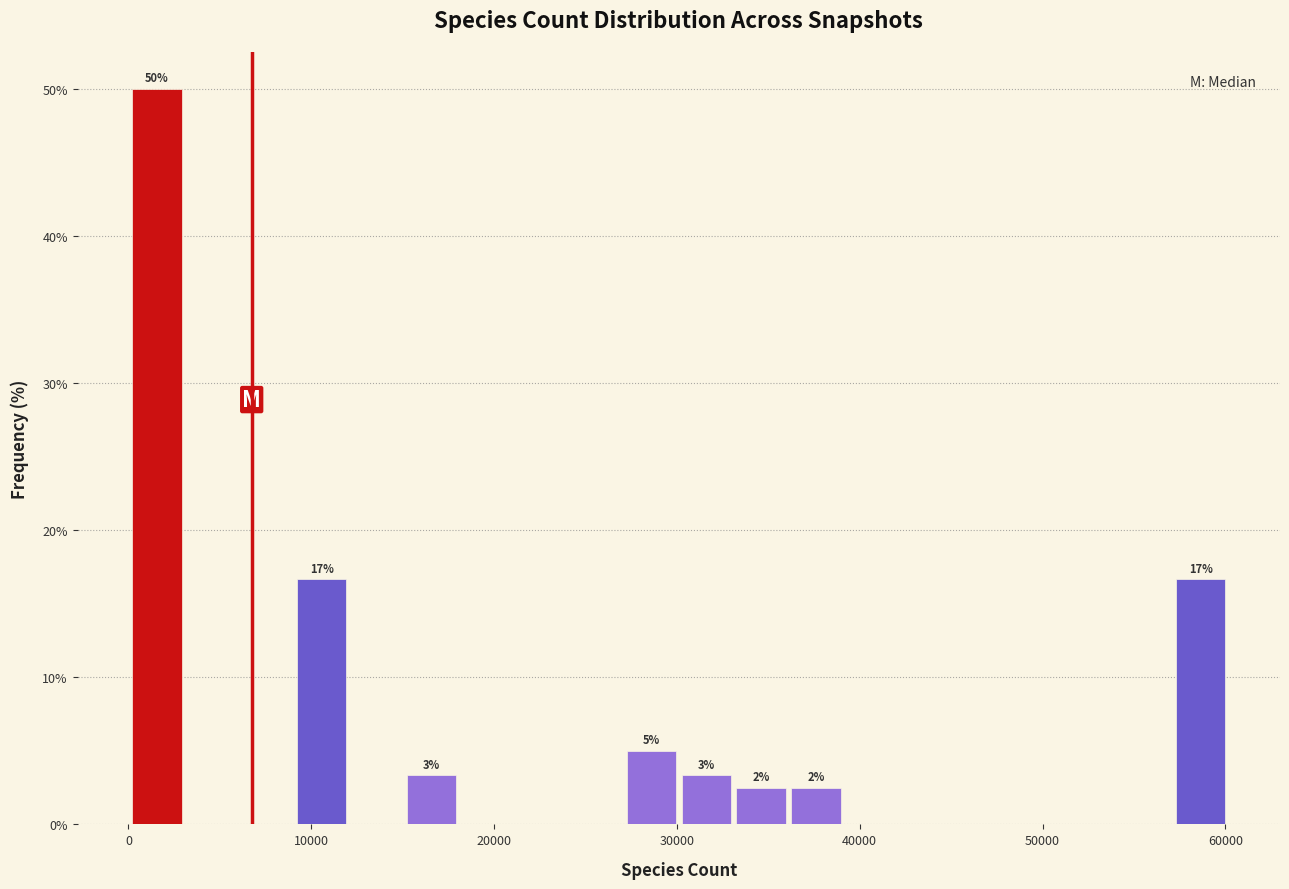

Around what value on the x-axis is the tallest bar? Give the approximate position of its centre, as read against the axis.

2000